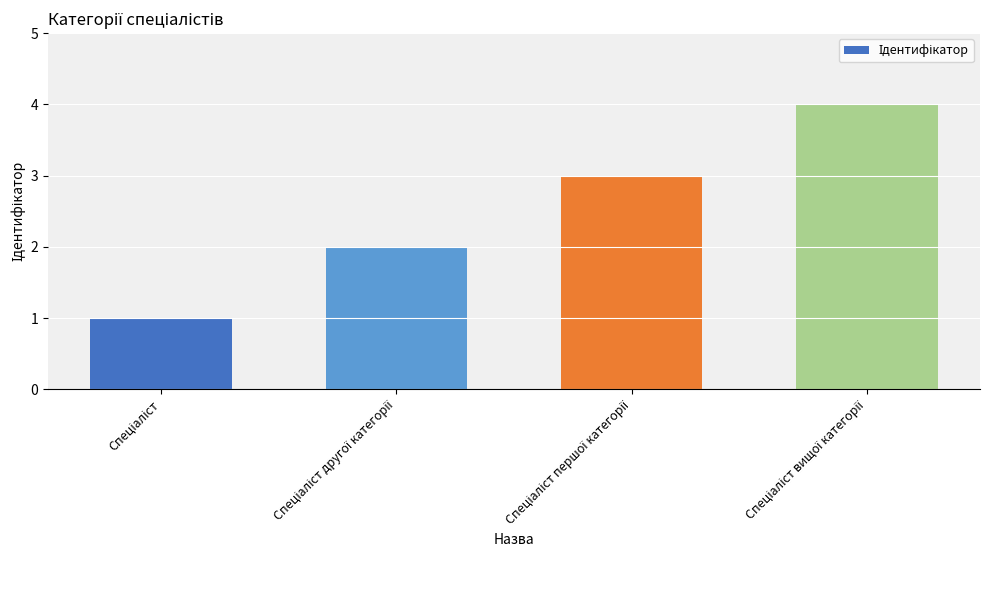

How many distinct data groups are displayed?

1